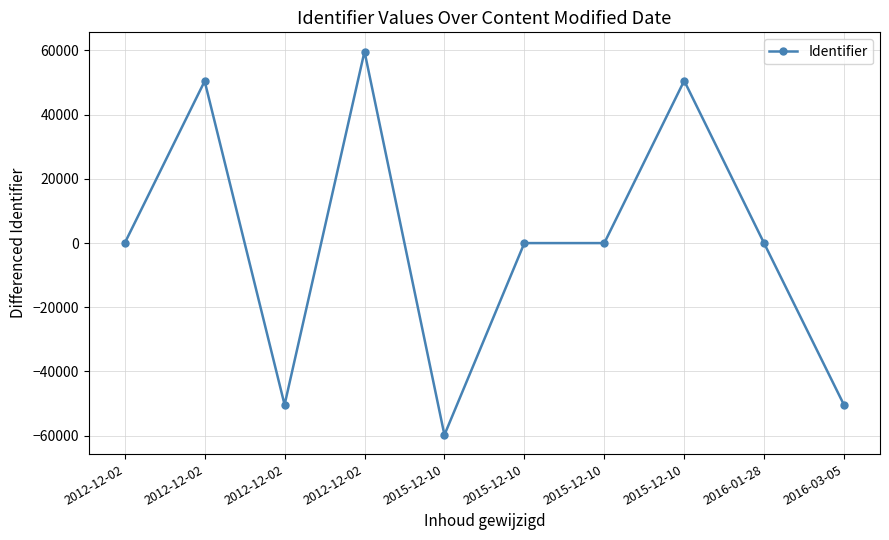

What is the change in value from 2015-12-10 to 2016-03-05?

+9323